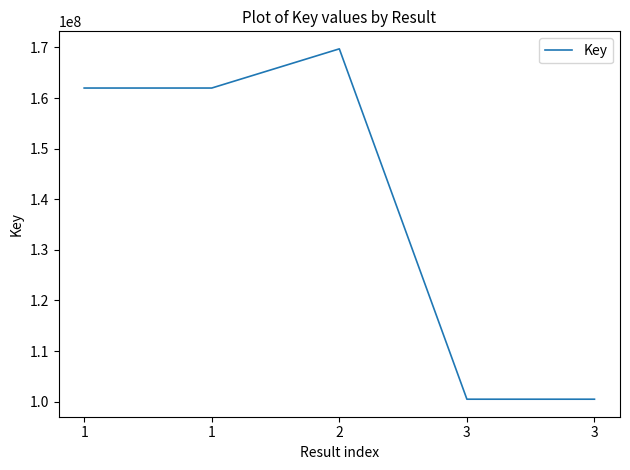

Rank the categories by value from lowest to highest.

3, 3, 1, 1, 2